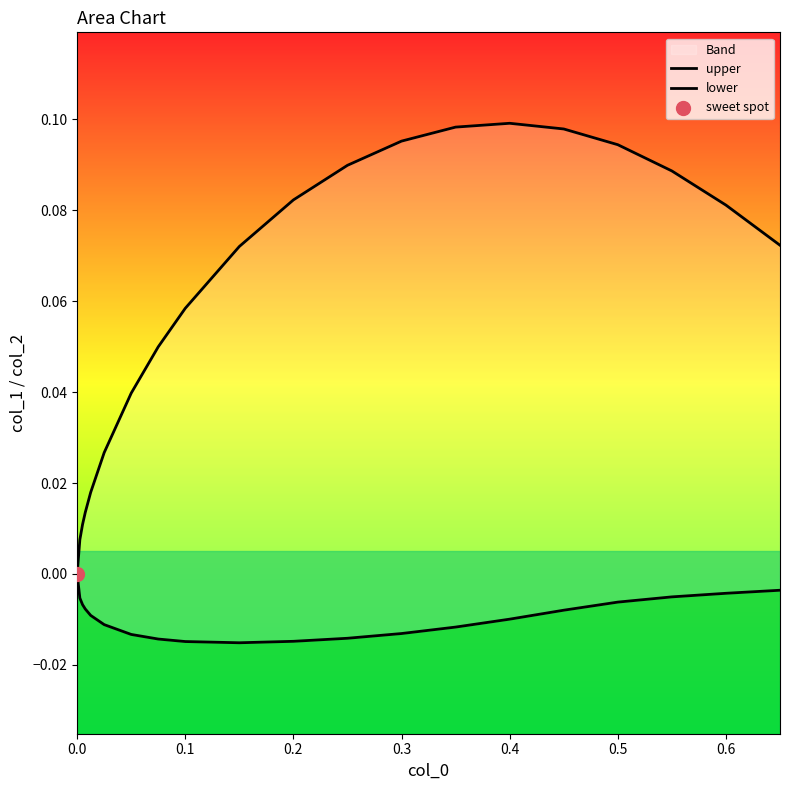

Is the value of upper at 0.0 greater than the value of lower at 0.1?

Yes